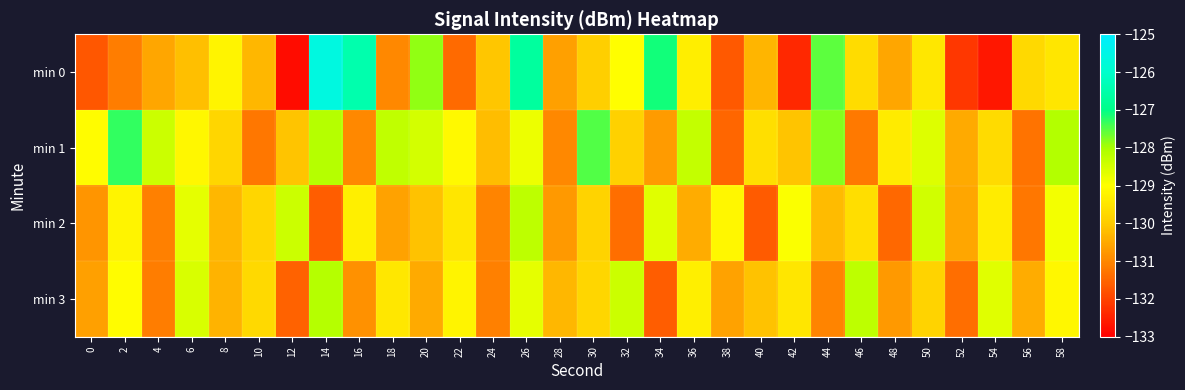

What is the difference between the highest and lowest values at 54?

4.0